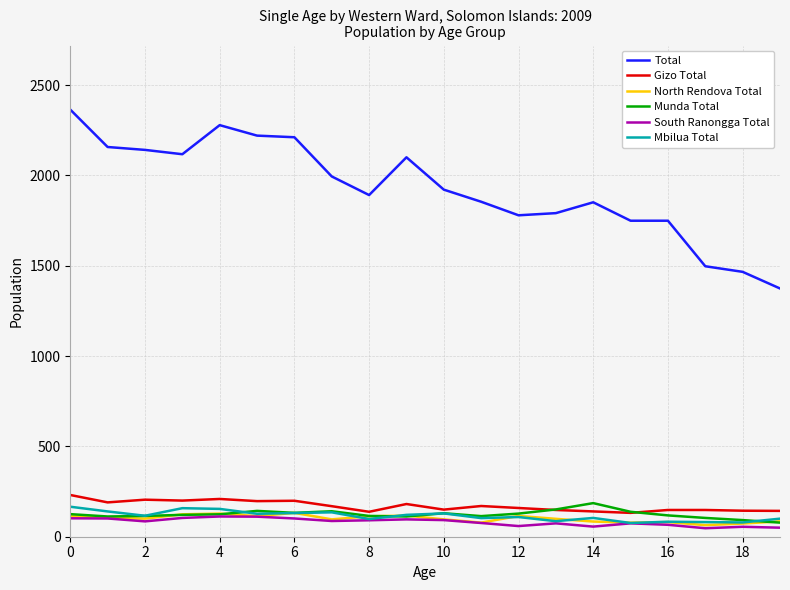

Which series has the largest total across all categories?

Total